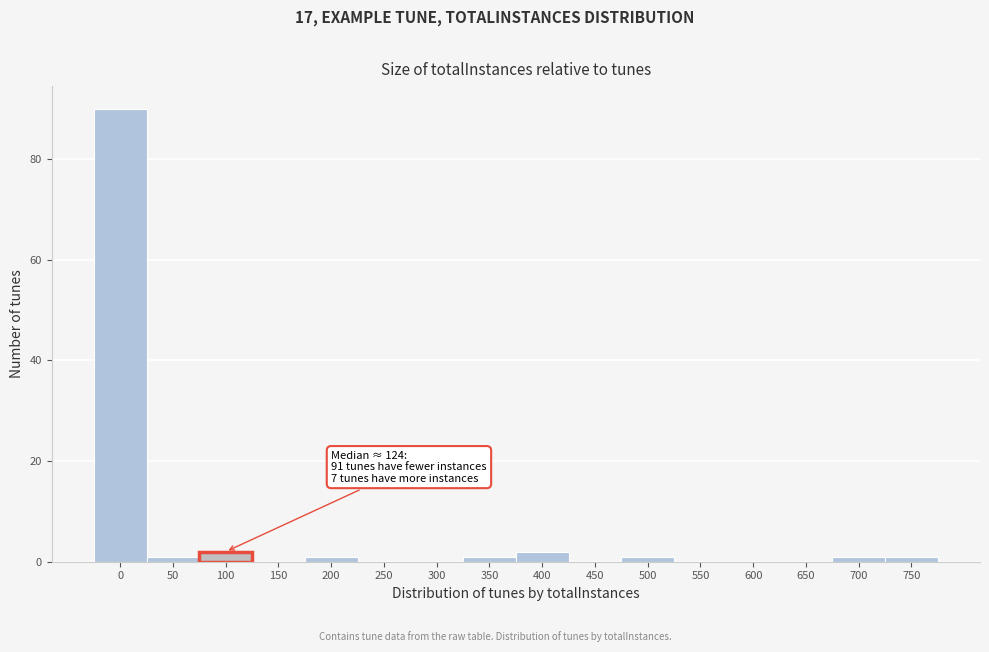

Reading left to right, list all the values displayed in this chart.

0=90	50=1	100=2	150=0	200=1	250=0	300=0	350=1	400=2	450=0	500=1	550=0	600=0	650=0	700=1	750=1